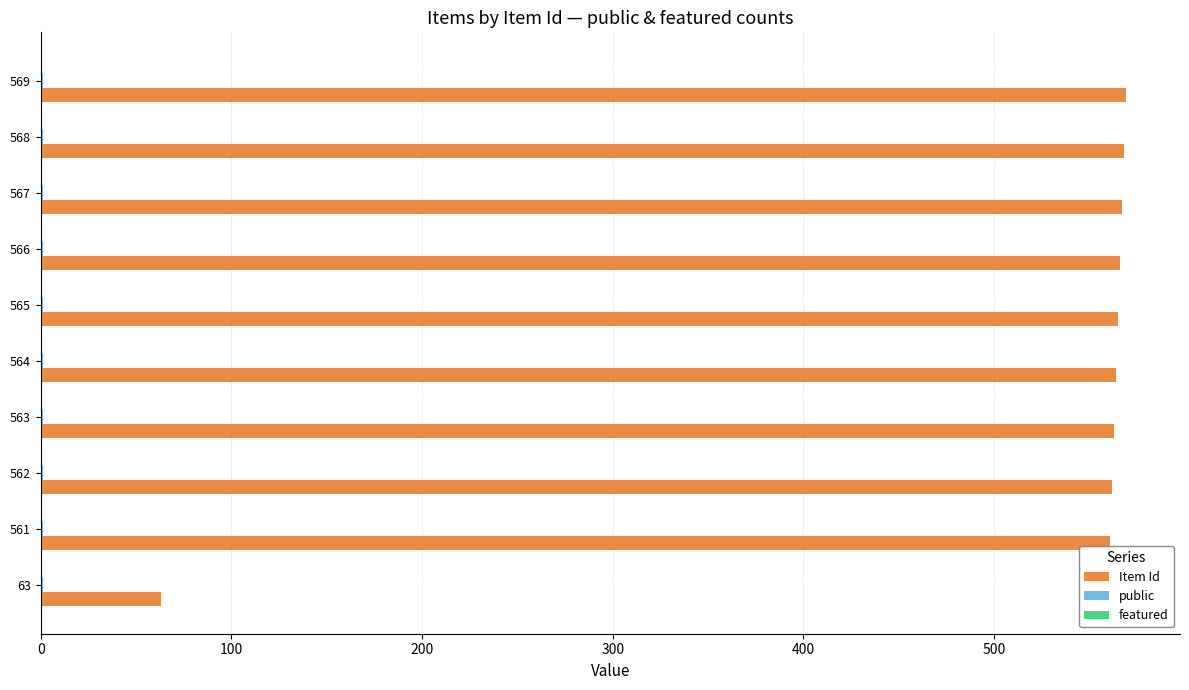

Which series has the largest total across all categories?

Item Id